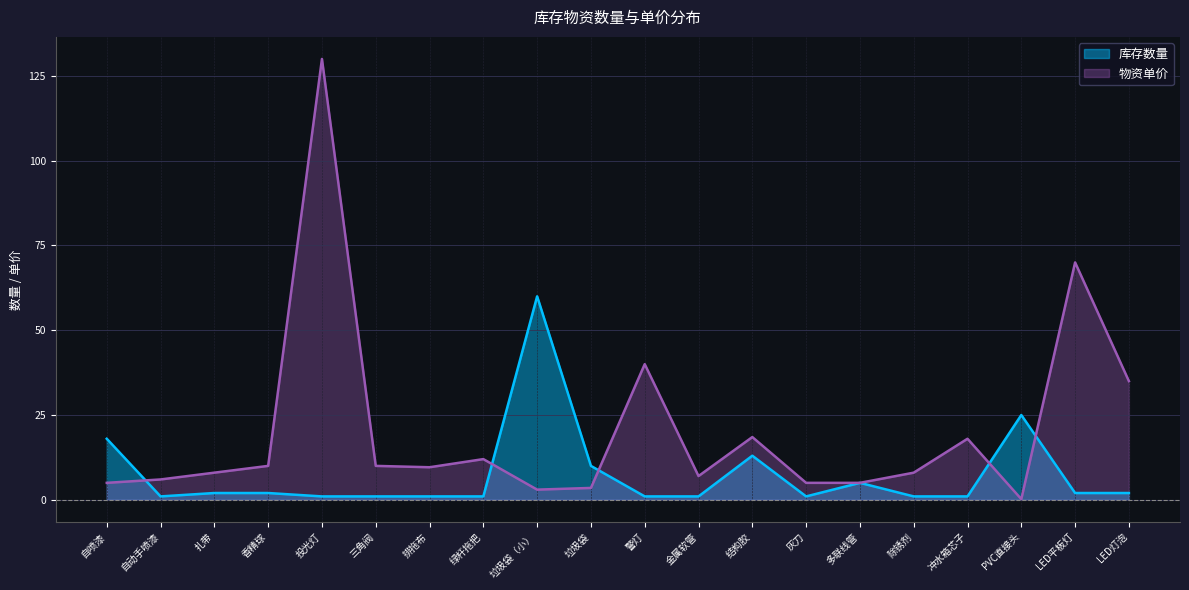

In 物资单价, how many points are lower than both neighbors (excluding endpoints)?

4